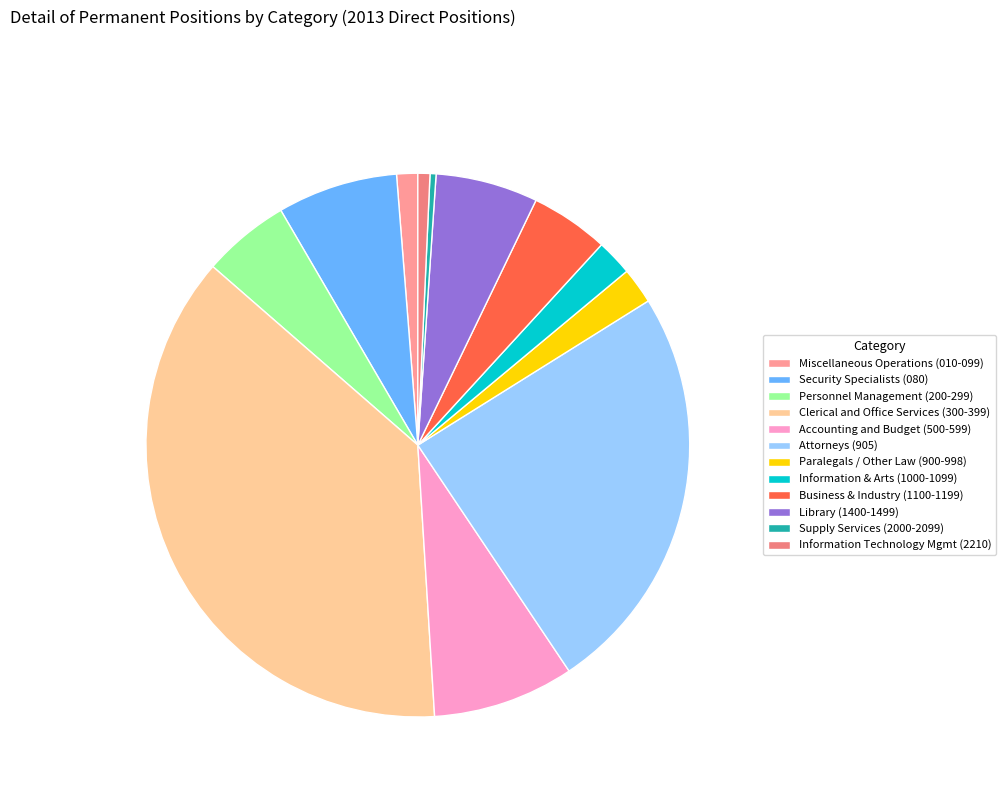

Does any single category account for the majority?

No